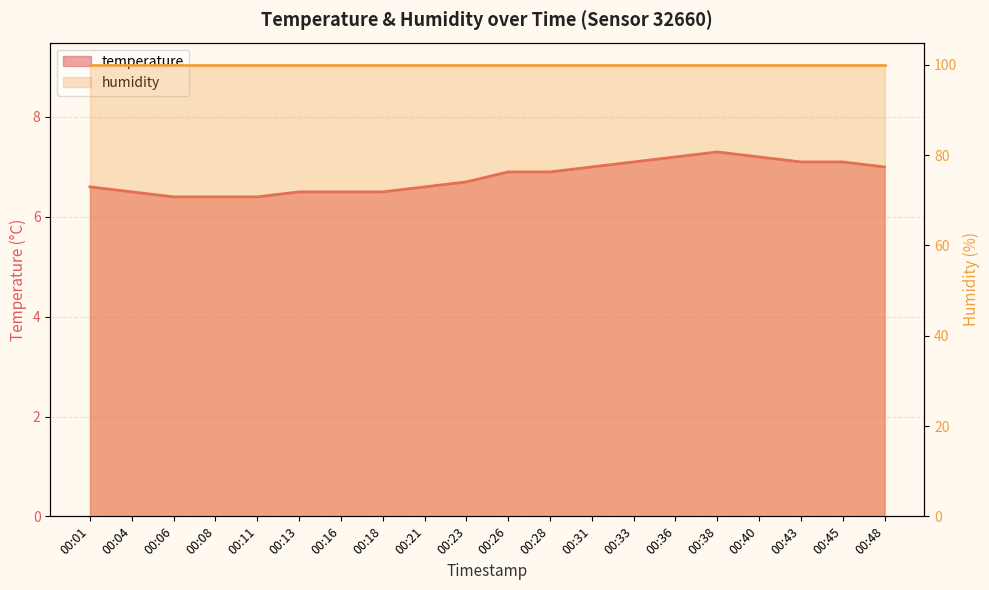

What is the minimum value shown in the chart?

6.4